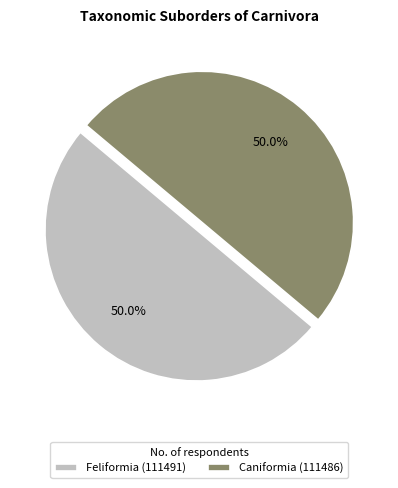

Do Feliformia (111491) and Caniformia (111486) together represent more than half of the pie?

Yes